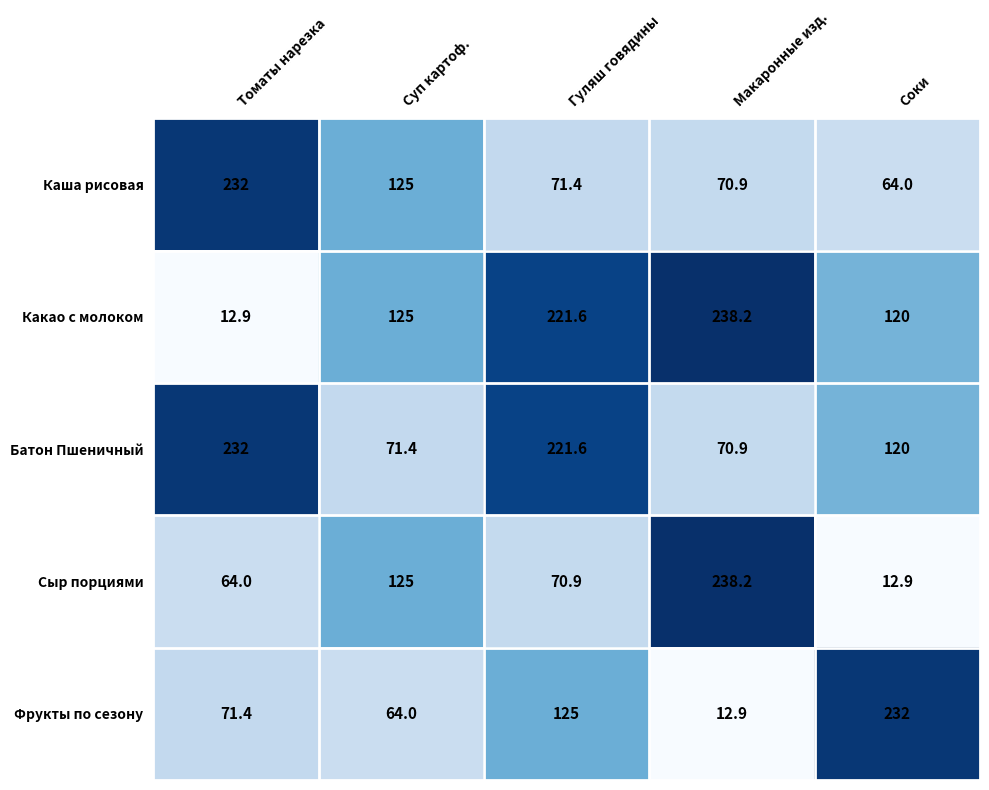

Reading left to right, list all the values displayed in this chart.

Каша рисовая: 232.0	125.0	71.4	70.9	64.0
Какао с молоком: 12.9	125.0	221.6	238.2	120.0
Батон Пшеничный: 232.0	71.4	221.6	70.9	120.0
Сыр порциями: 64.0	125.0	70.9	238.2	12.9
Фрукты по сезону: 71.4	64.0	125.0	12.9	232.0